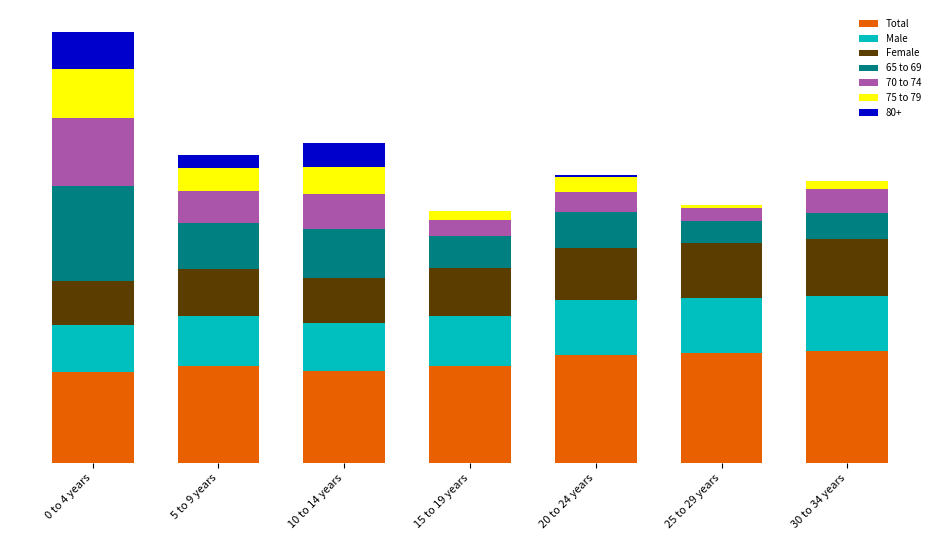

Where does the 75 to 79 series first go above 296990?

0 to 4 years